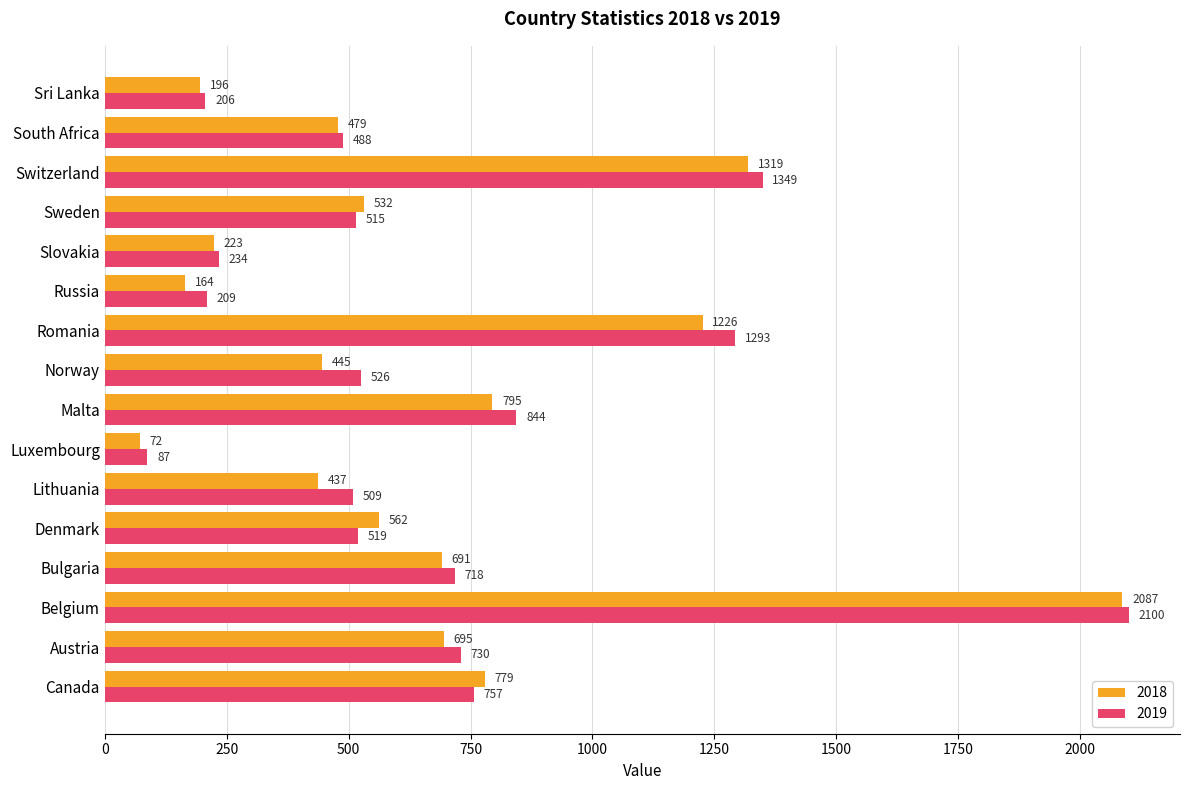

What is the total value across all series at Bulgaria?

1409